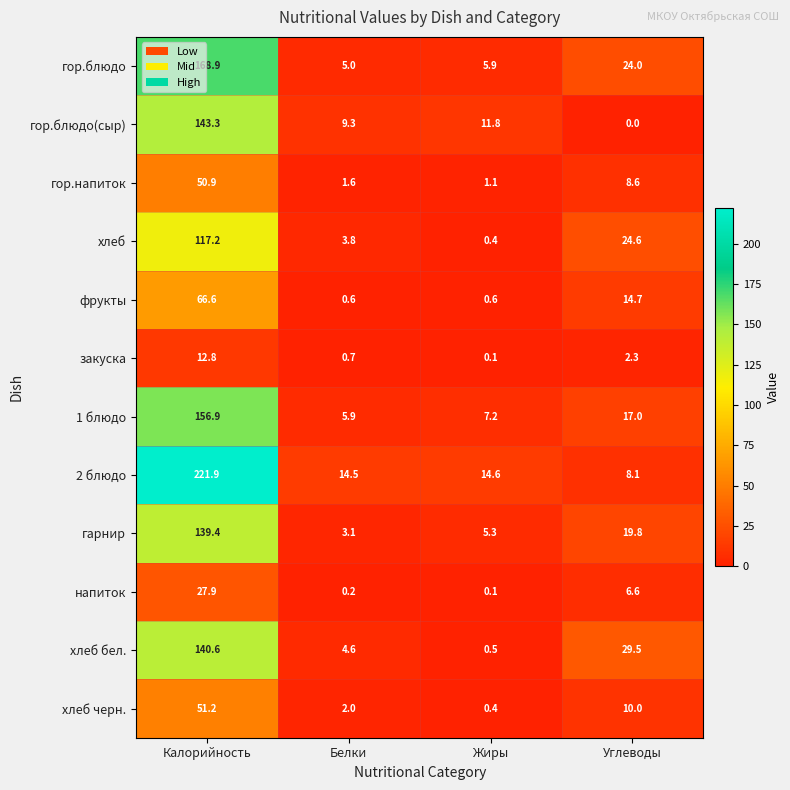

List the series in order of their peak value, highest first.

2 блюдо, гор.блюдо, 1 блюдо, гор.блюдо(сыр), хлеб бел., гарнир, хлеб, фрукты, хлеб черн., гор.напиток, напиток, закуска